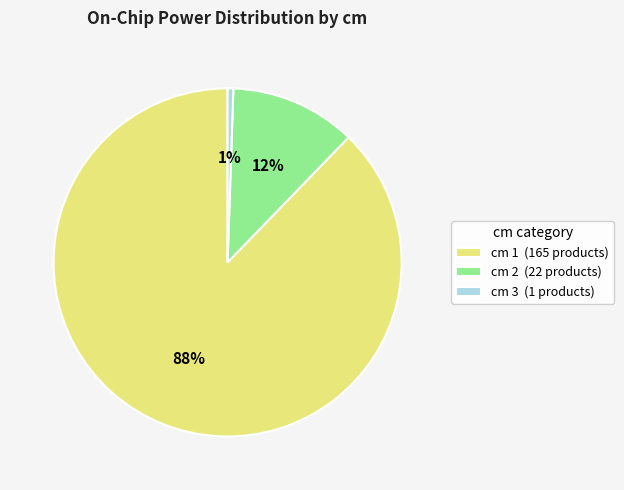

What percentage is the cm 2 (22 products) slice, to the nearest percent?

12%